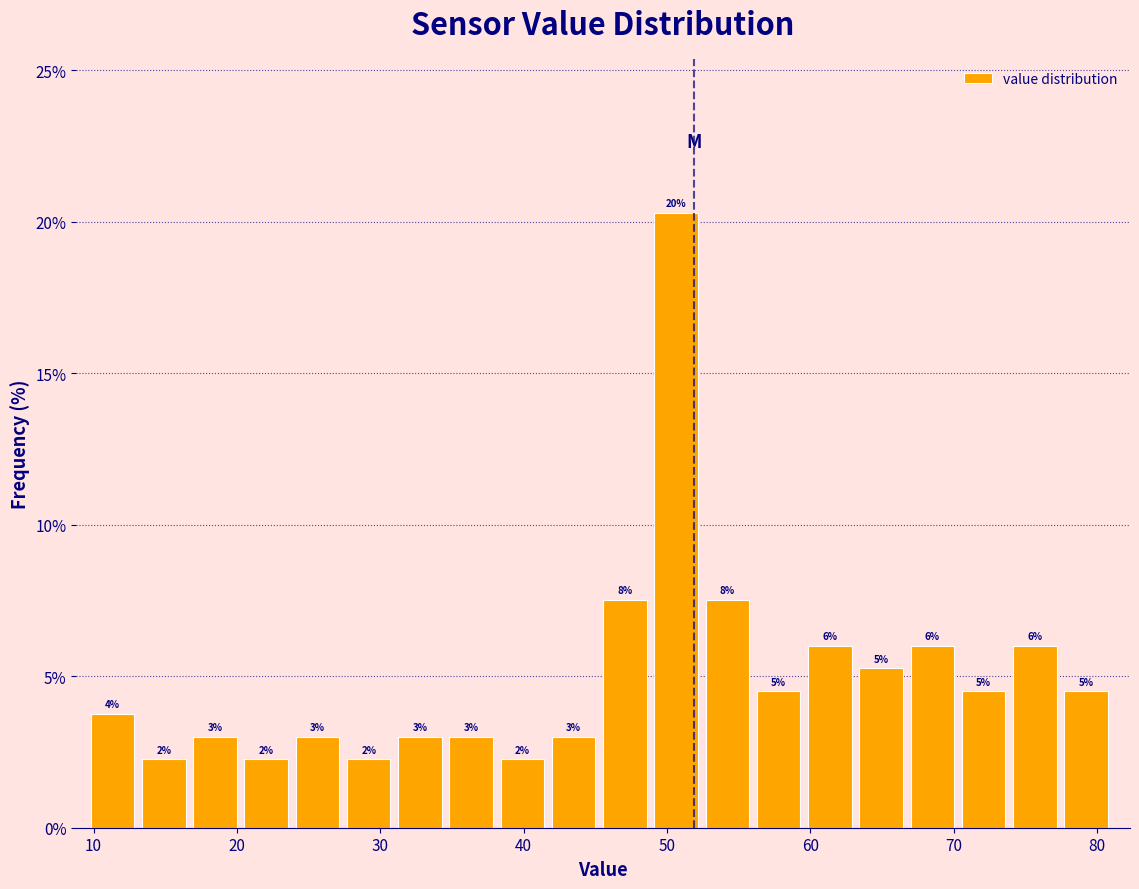

Around what value on the x-axis is the tallest bar? Give the approximate position of its centre, as read against the axis.

51